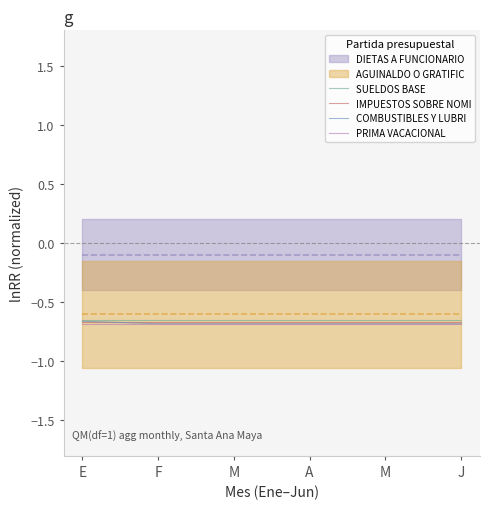

True or false: IMPUESTOS SOBRE NOMI and PRIMA VACACIONAL intersect in this chart.

False